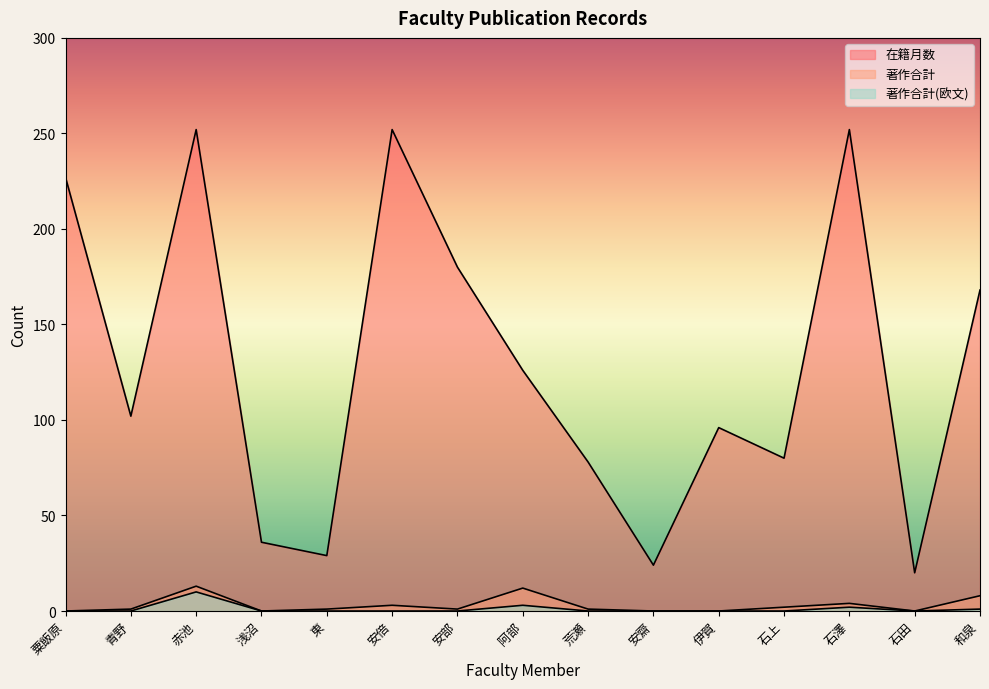

Reading left to right, list all the values displayed in this chart.

在籍月数: 227	102	252	36	29	252	180	126	78	24	96	80	252	20	168
著作合計: 0	1	13	0	1	3	1	12	1	0	0	2	4	0	8
著作合計(欧文): 0	0	10	0	0	0	0	3	0	0	0	0	2	0	1